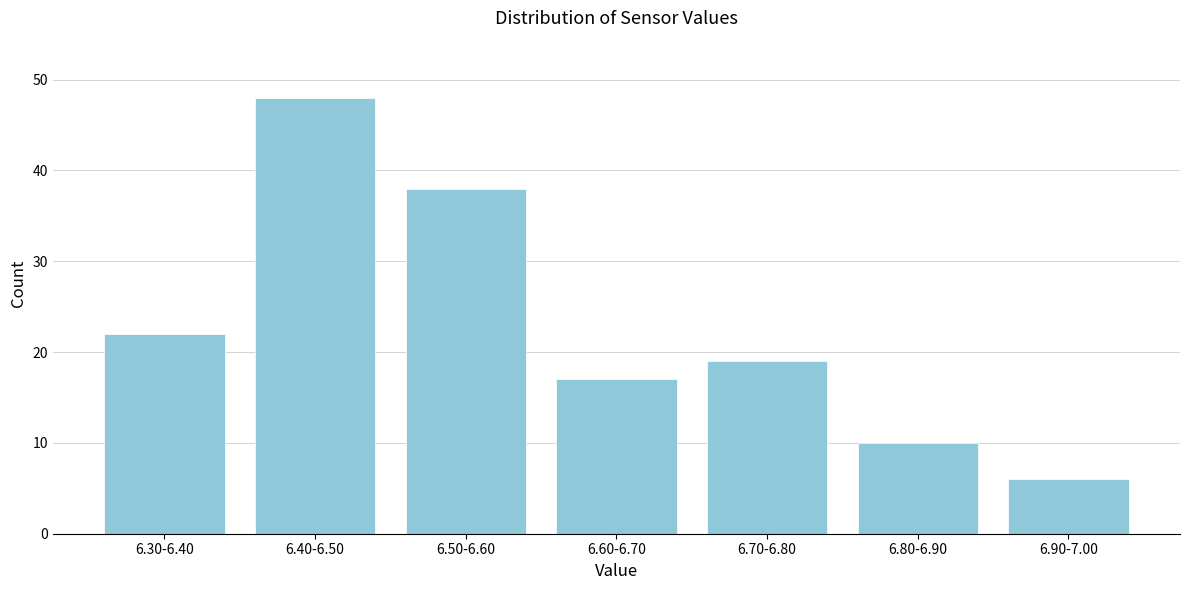

Reading right to left, transcribe all the data shown in this chart.

6	10	19	17	38	48	22